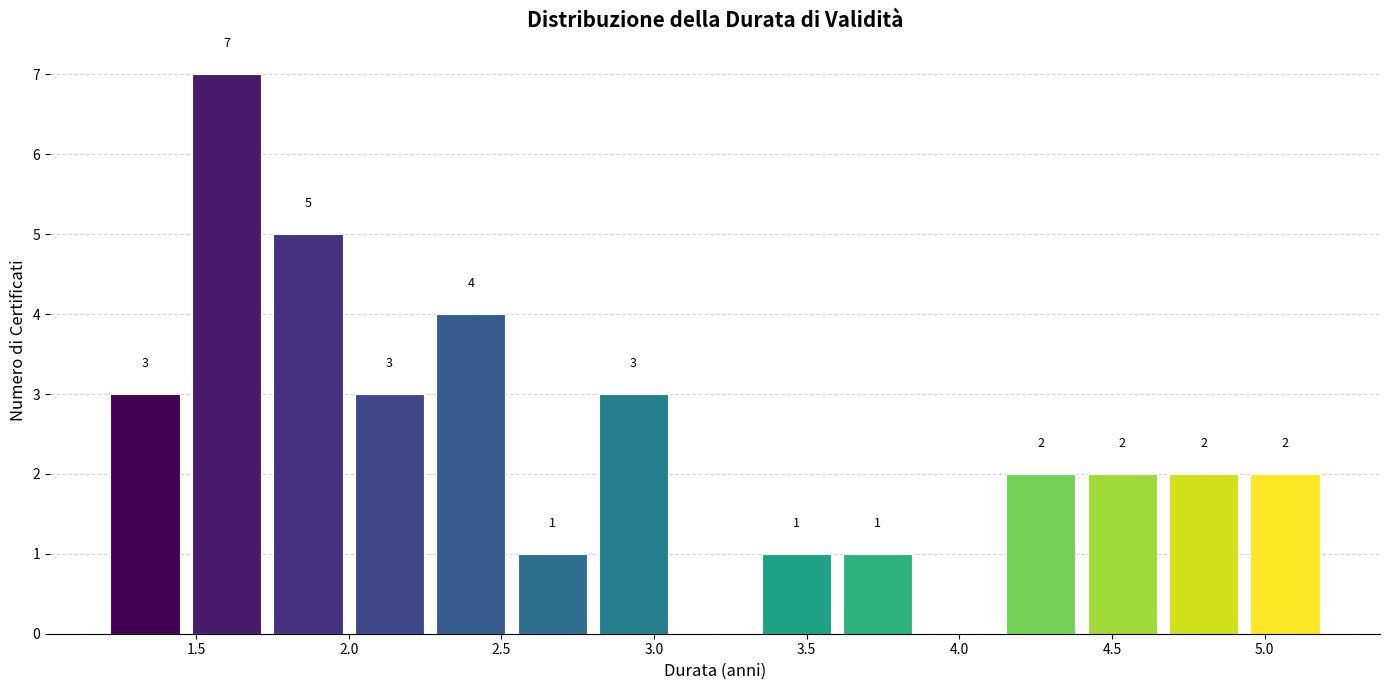

Over which range of the x-axis is the bar tallest?

1.45 to 1.75